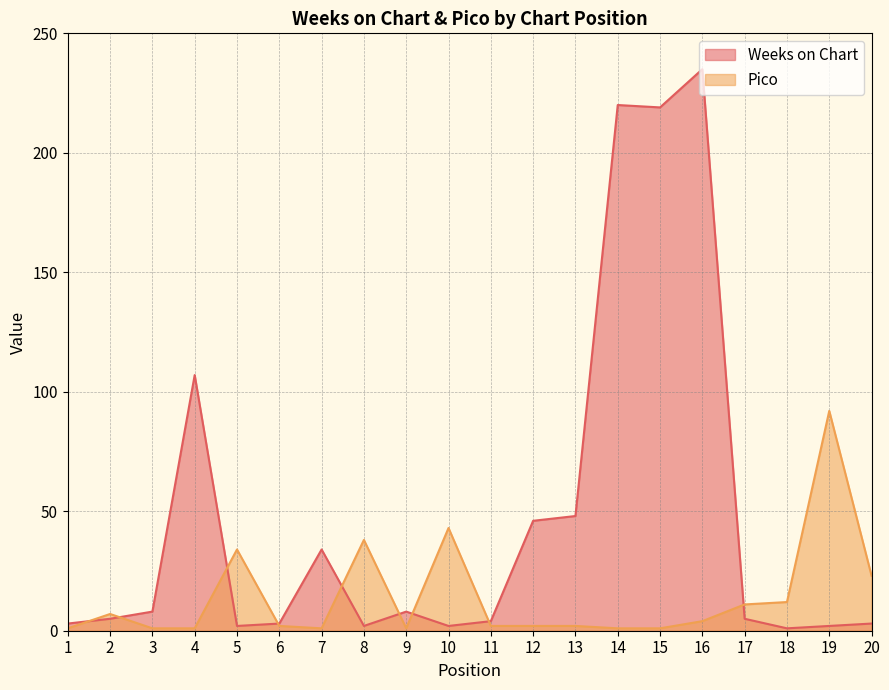

What is the value of the Weeks on Chart point at the 10th from the left?

2